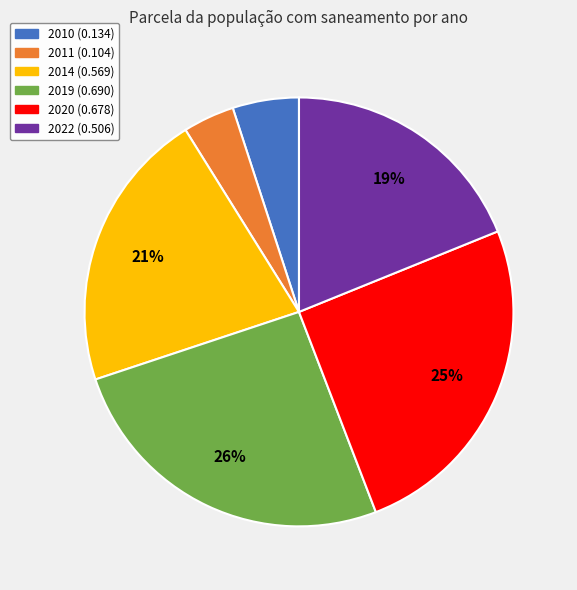

To the nearest percent, what is the average slice percentage?

17%